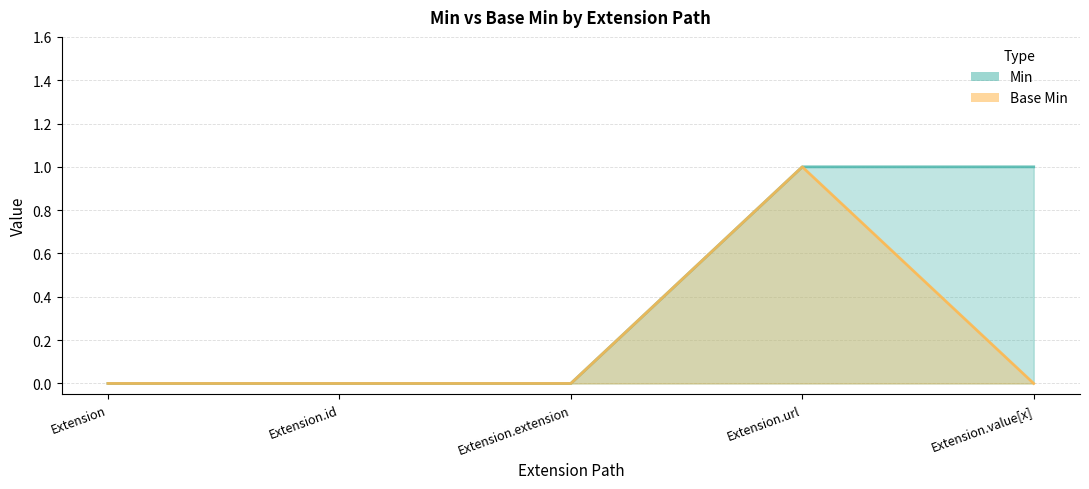

At how many categories does at least one series exceed 0?

2